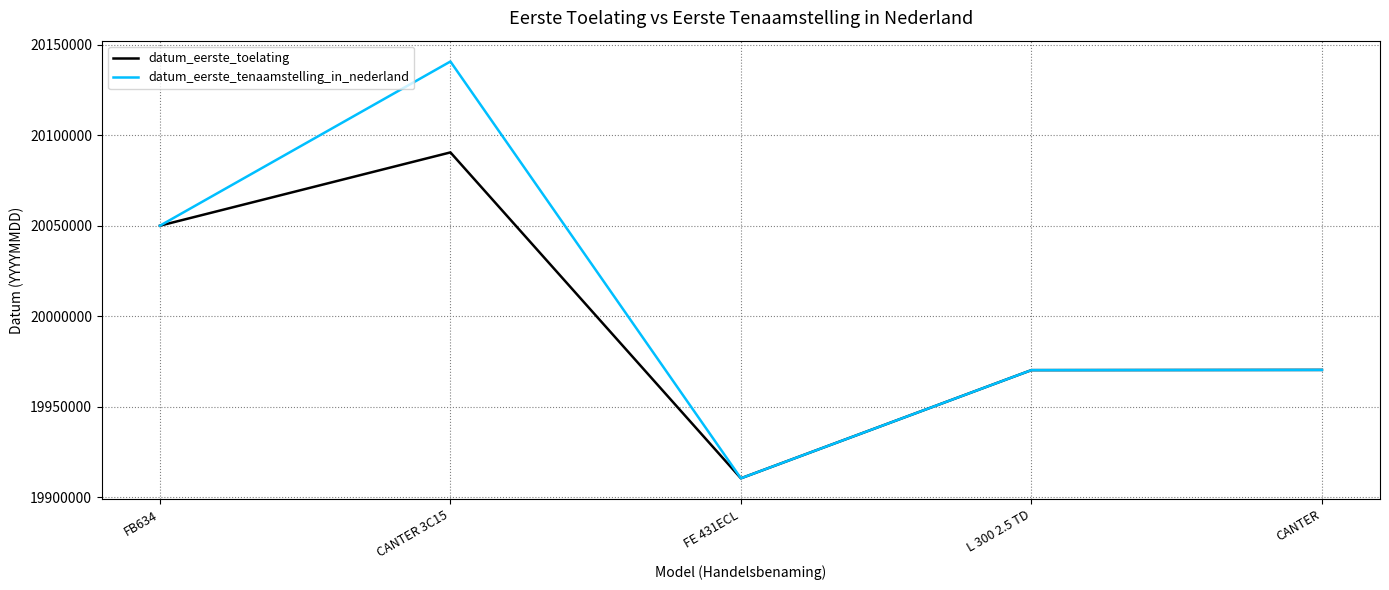

Does the chart display data point markers on the line(s)?

No